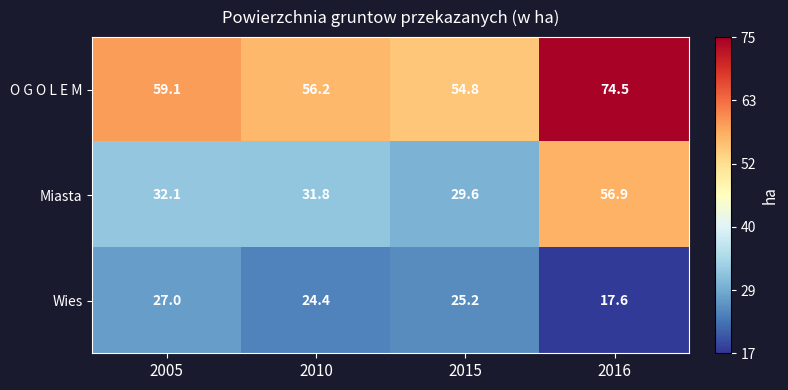

Between 2005 and 2016, which series saw the biggest shift?

Miasta